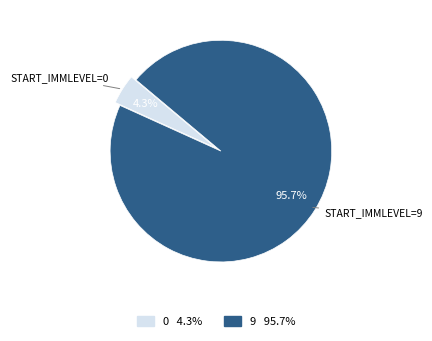

To the nearest percent, what is the combined percentage of 9 and 0?

100%